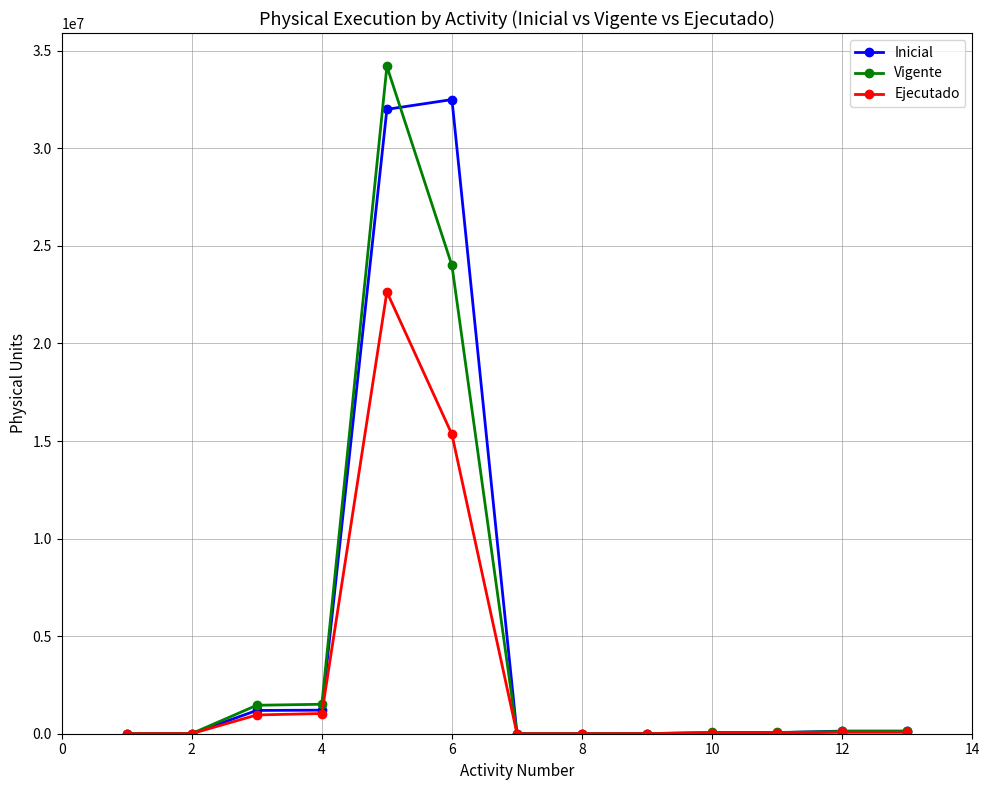

List the series in order of their peak value, lowest first.

Ejecutado, Inicial, Vigente